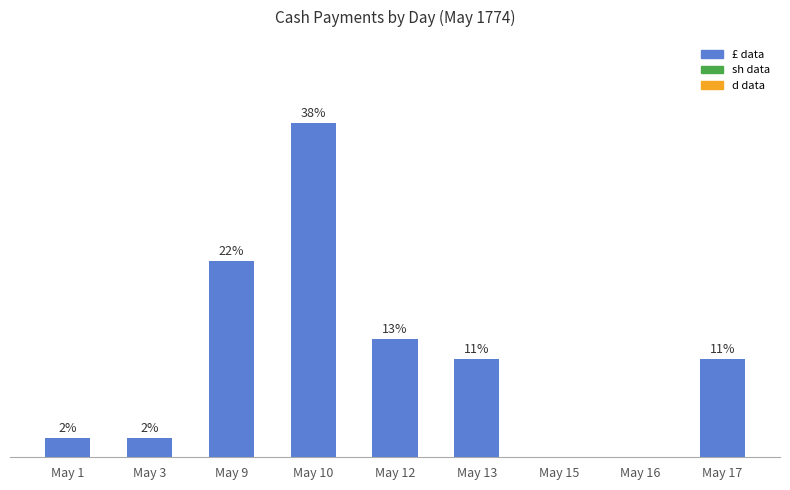

Are the bars horizontal?

No